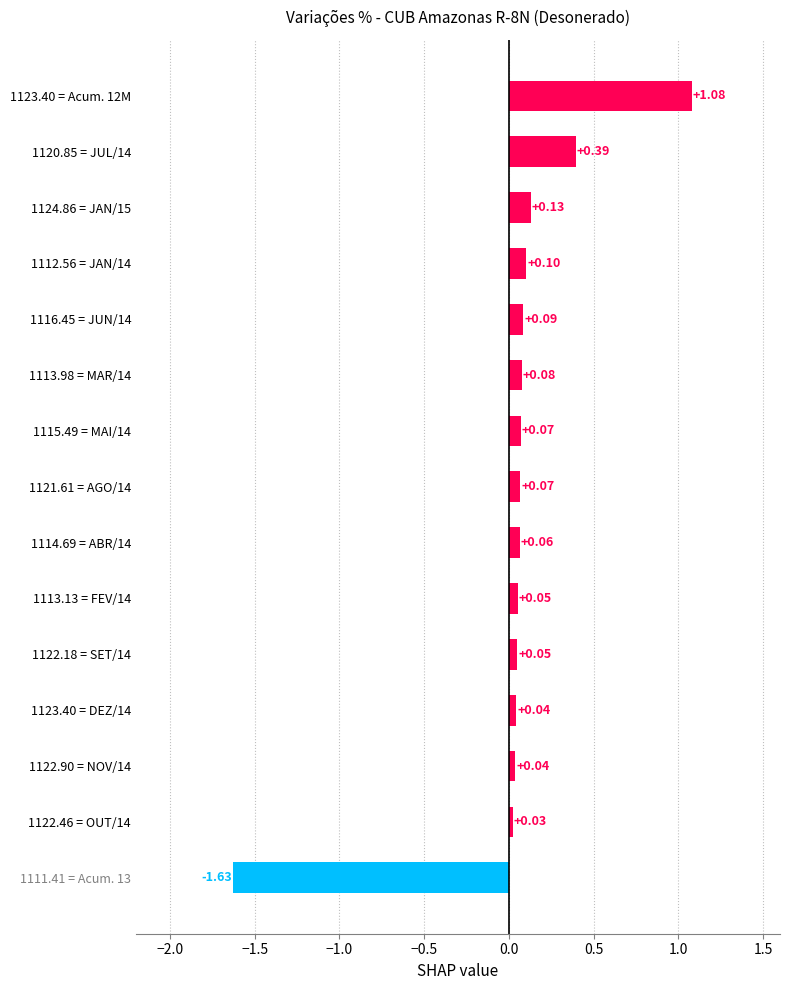

Between 1123.40 = DEZ/14 and 1116.45 = JUN/14, which is larger?

1116.45 = JUN/14